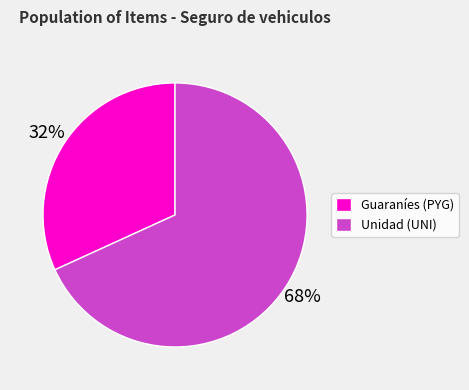

What is the largest slice in the pie chart?

Unidad (UNI)